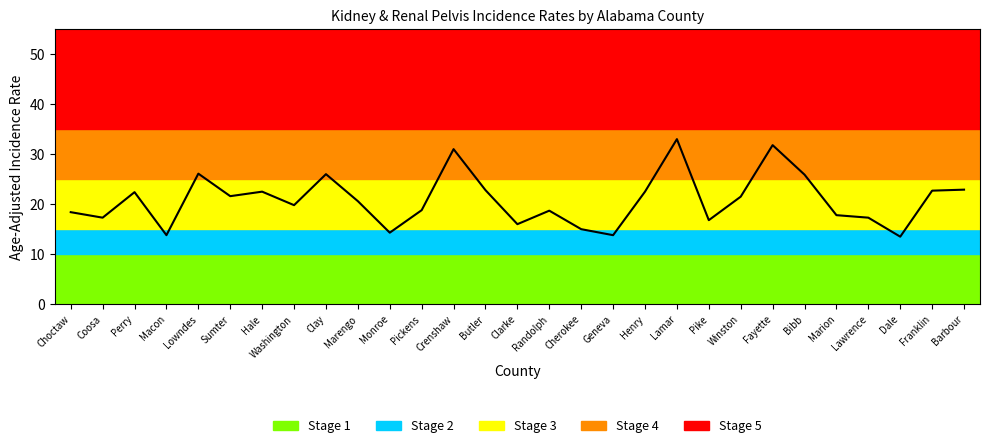

What is the difference between the values at Geneva and Crenshaw?

17.2